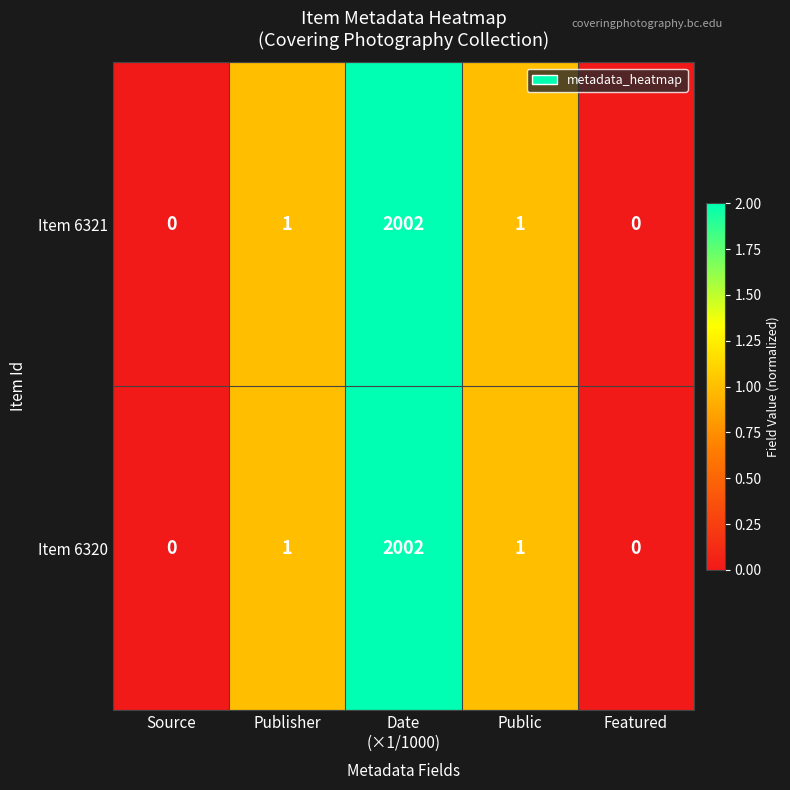

True or false: Item 6320 has a value of 0 at Featured.

True